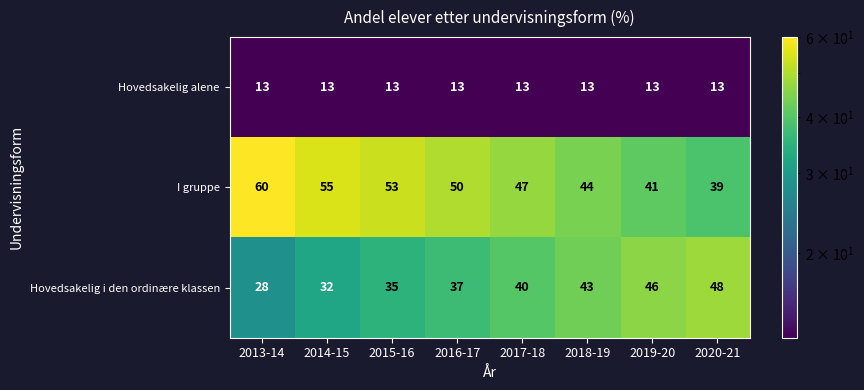

Reading right to left, extract all data points from this chart.

Hovedsakelig alene: 13	13	13	13	13	13	13	13
I gruppe: 39	41	44	47	50	53	55	60
Hovedsakelig i den ordinære klassen: 48	46	43	40	37	35	32	28